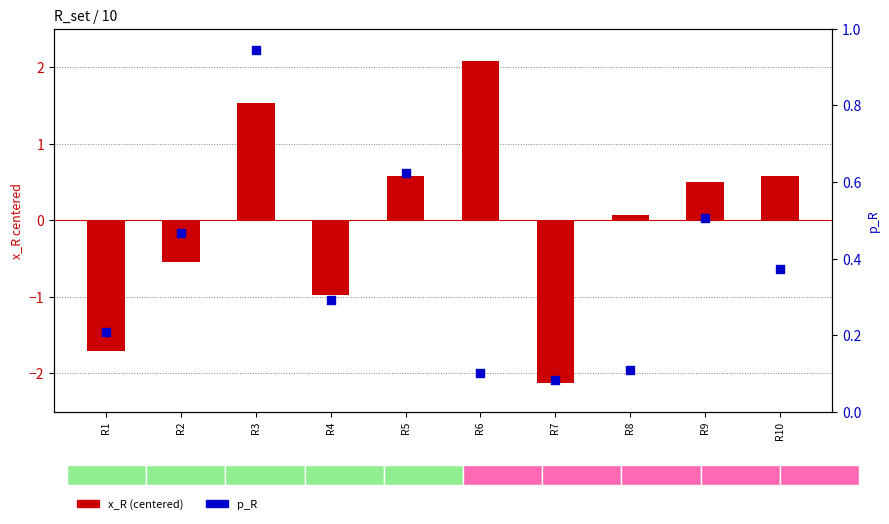

Which series has the largest Y range (max minus min)?

x_R (centered)